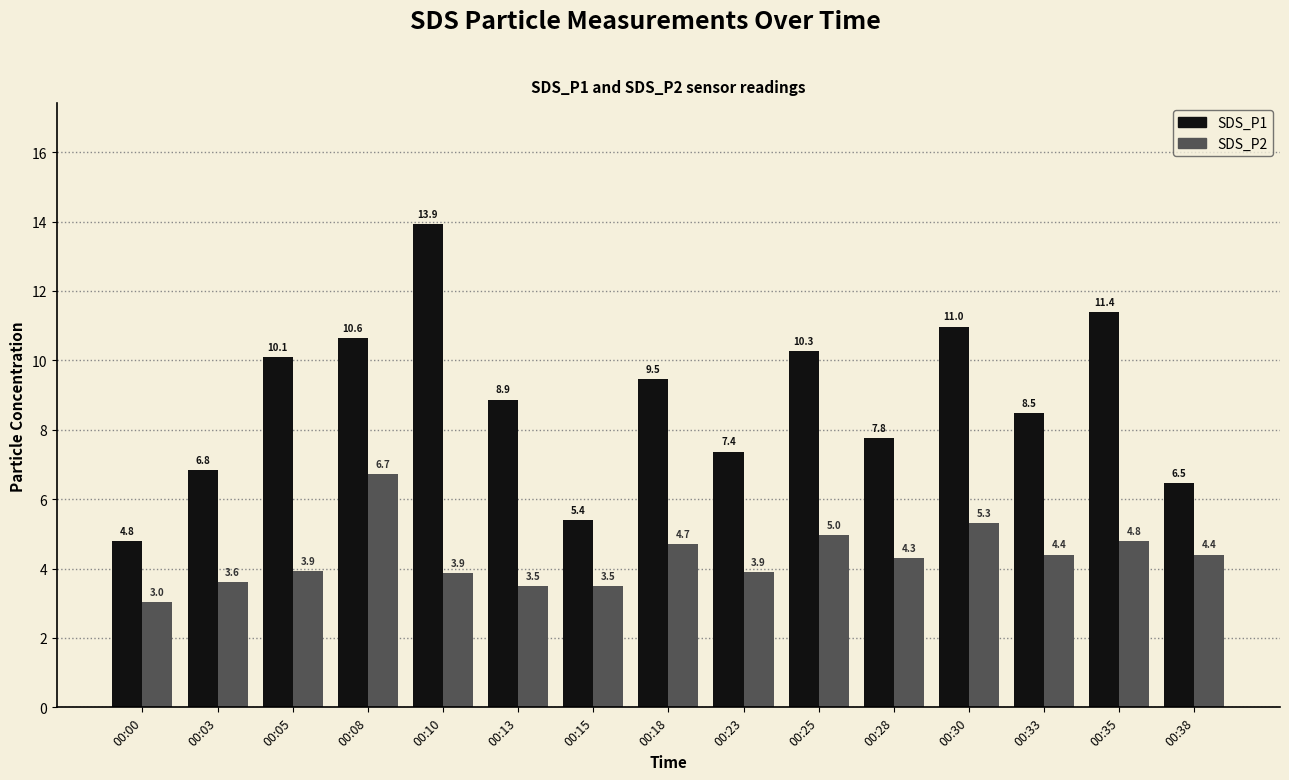

What is the value of the SDS_P2 bar at the 11th from the left?

4.3